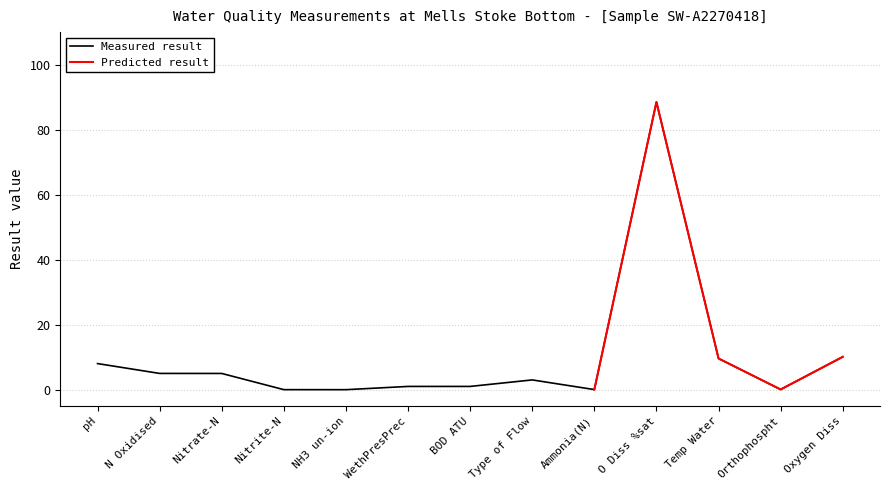

What is the difference between the values at Ammonia(N) and Oxygen Diss?

10.1